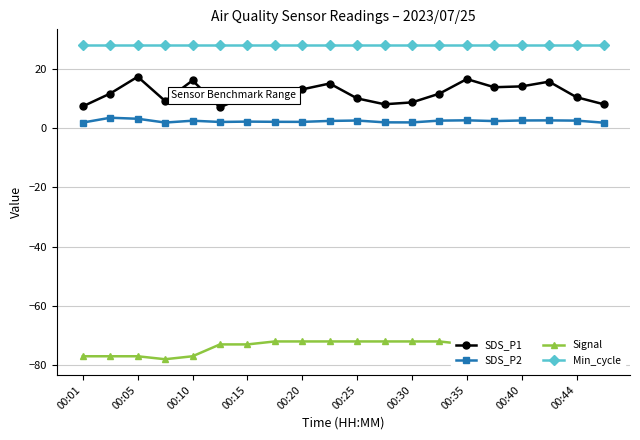

At how many categories does at least one series exceed 0?

20